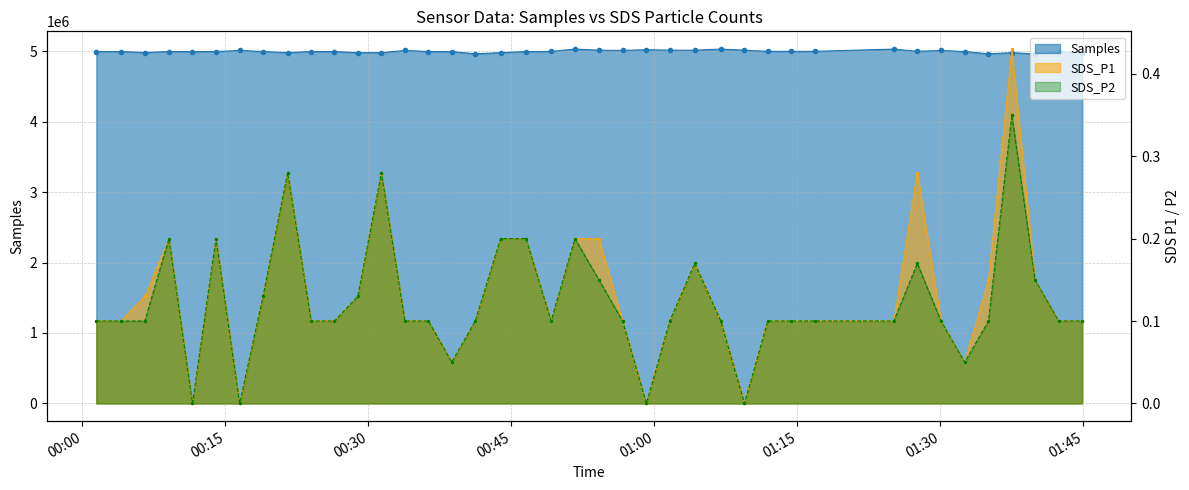

How many interior local valleys does the SDS_P1 series have?

7